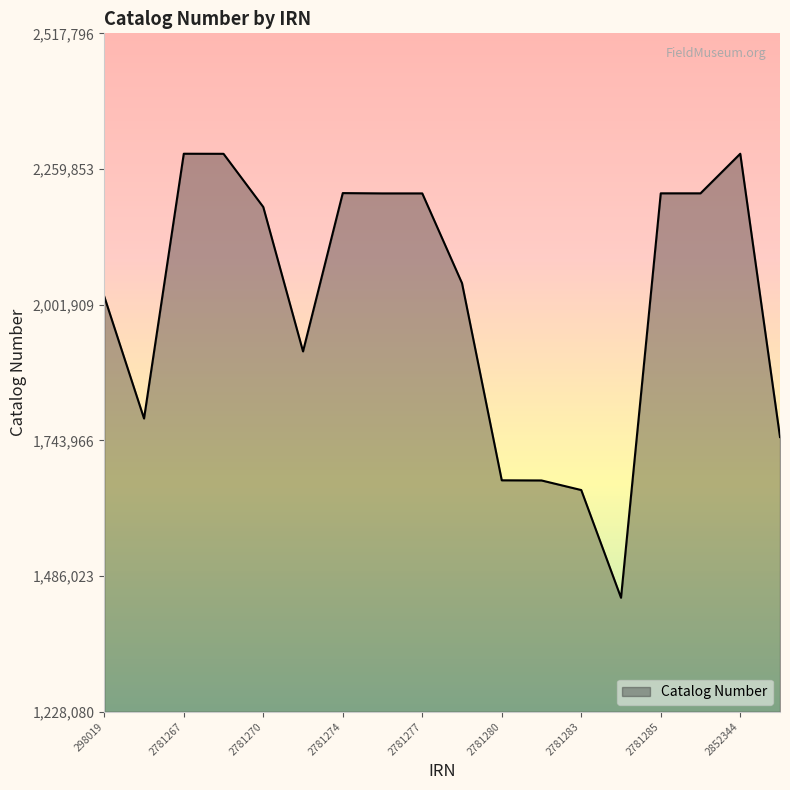

Is it true that Catalog Number equals 3280657 at 2781267?

False